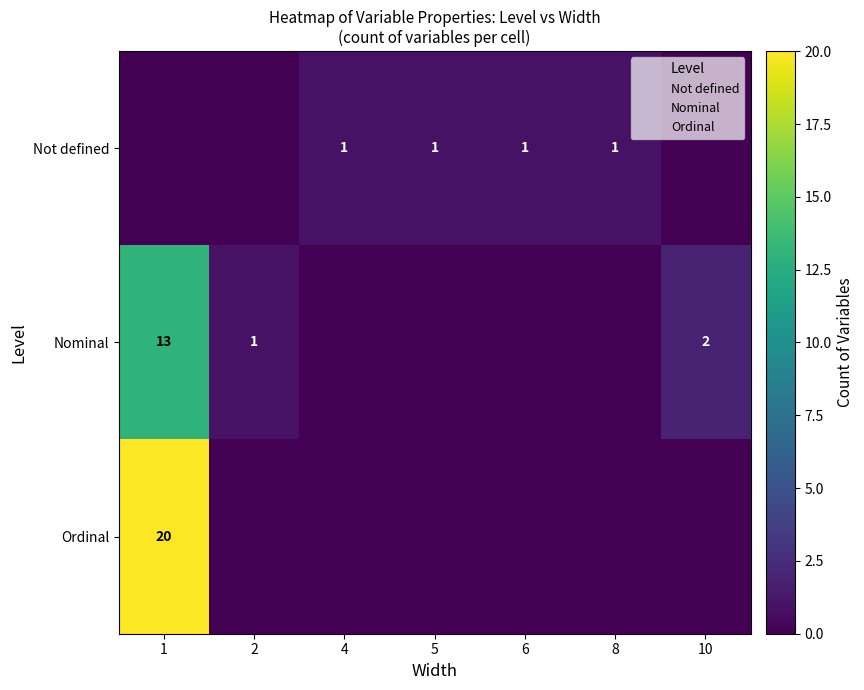

Read the Not defined value at 8.

1